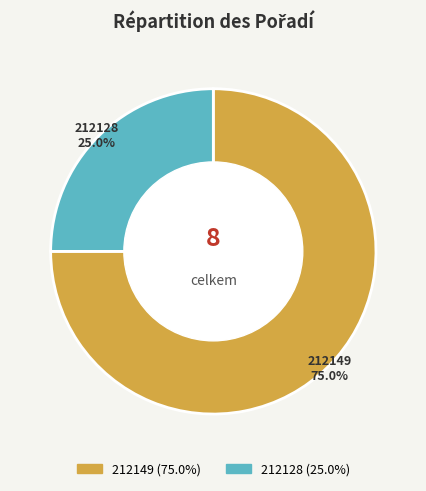

Approximately how many times larger is the value at 212149 compared to 212128?

3.0